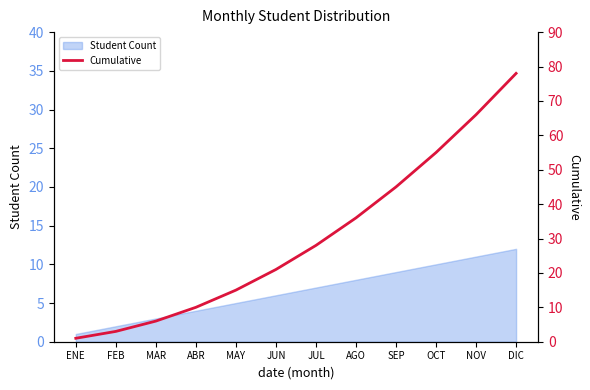

Reading left to right, list all the values displayed in this chart.

1	3	6	10	15	21	28	36	45	55	66	78